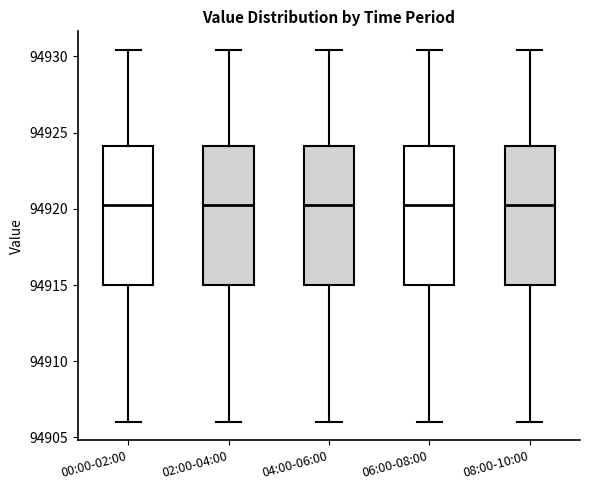

Reading left to right, read every box against the y-axis: the position of its median line, the range the box covers, and the ends of its whiskers. The values are not printed on the chart, so give them approximately, as read against the axis.

00:00-02:00: median 94920.0, box 94915.0 to 94924.0, whiskers 94906.0 to 94930.5
02:00-04:00: median 94920.0, box 94915.0 to 94924.0, whiskers 94906.0 to 94930.5
04:00-06:00: median 94920.0, box 94915.0 to 94924.0, whiskers 94906.0 to 94930.5
06:00-08:00: median 94920.0, box 94915.0 to 94924.0, whiskers 94906.0 to 94930.5
08:00-10:00: median 94920.0, box 94915.0 to 94924.0, whiskers 94906.0 to 94930.5